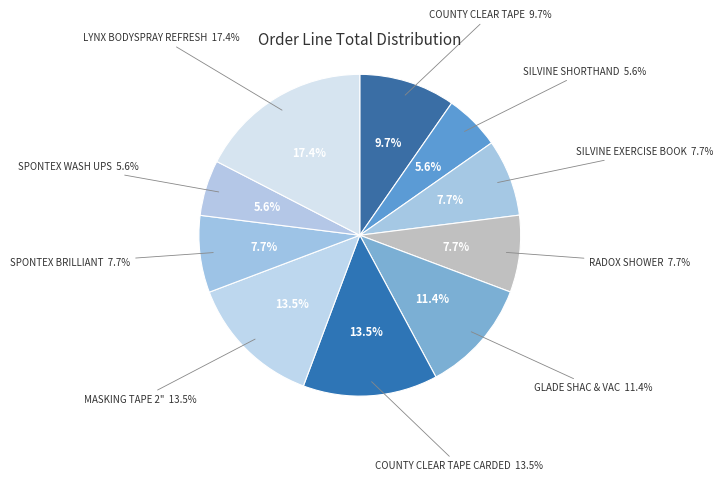

What is the ratio of the value at COUNTY CLEAR TAPE to the value at SPONTEX BRILLIANT?

1.3